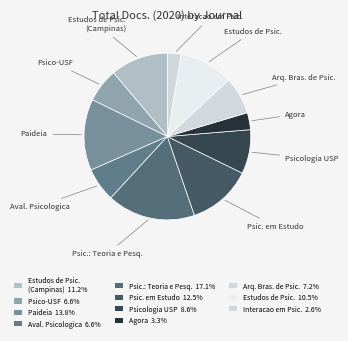

How many segments does this pie chart have?

11